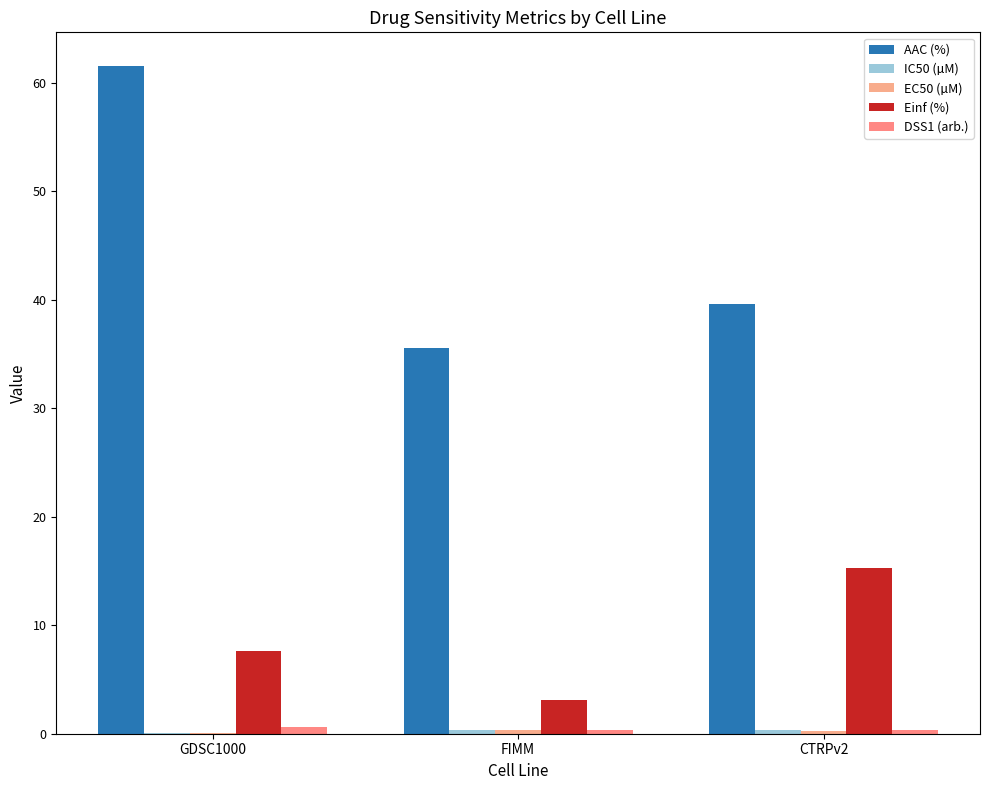

What position from the left is FIMM?

2